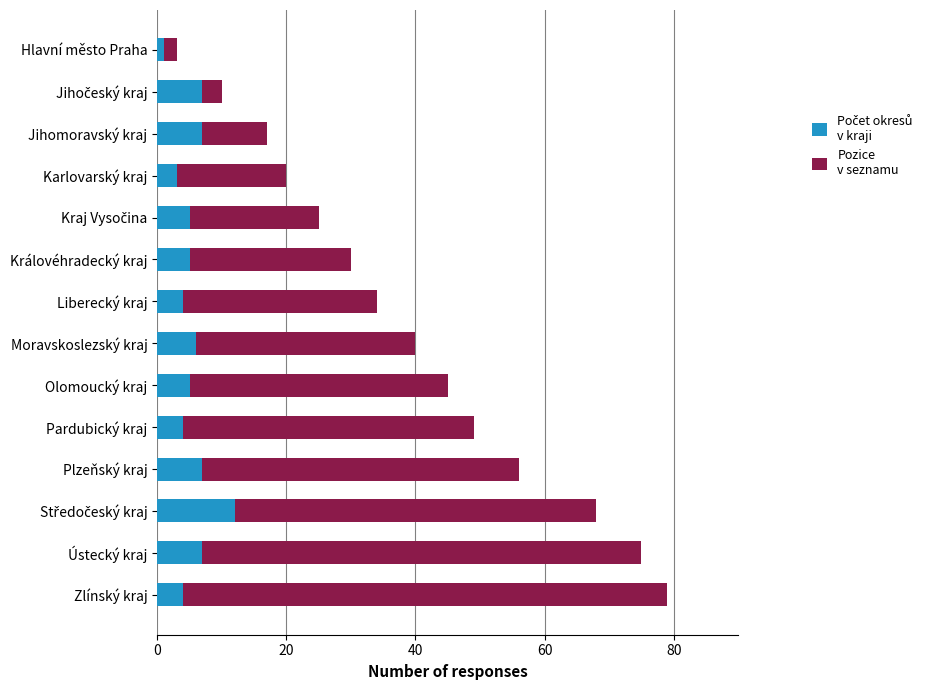

Which series has the largest total across all categories?

Pozice v seznamu